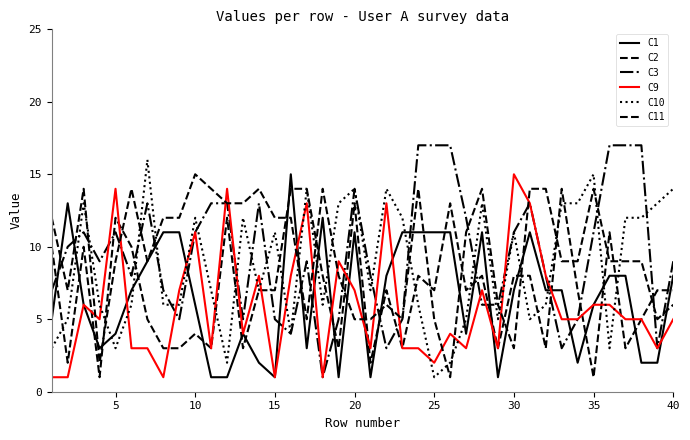

Reading left to right, transcribe all the data shown in this chart.

C1: 5	13	6	3	4	7	9	11	11	6	1	1	4	2	1	15	3	12	1	11	1	8	11	11	11	11	4	11	1	7	11	7	7	2	6	8	8	2	2	8
C2: 10	2	10	1	12	10	5	3	3	4	3	12	3	7	7	14	14	8	3	13	2	7	3	8	7	13	7	8	3	8	8	3	14	7	1	11	3	5	7	7
C3: 7	10	11	9	11	8	13	7	5	11	13	13	5	13	5	4	9	1	5	14	8	3	5	17	17	17	12	6	6	11	13	8	3	5	11	17	17	17	3	9
C9: 1	1	6	5	14	3	3	1	7	11	3	14	4	8	1	8	13	1	9	7	3	13	3	3	2	4	3	7	3	15	13	8	5	5	6	6	5	5	3	5
C10: 3	5	13	6	3	6	16	6	6	12	7	2	12	7	11	4	14	6	13	14	7	14	12	6	1	2	5	13	5	11	5	6	13	13	15	3	12	12	13	14
C11: 12	7	14	2	9	14	9	12	12	15	14	13	13	14	12	12	5	14	8	5	5	6	5	14	5	1	11	14	6	3	14	14	9	9	14	9	9	9	5	6